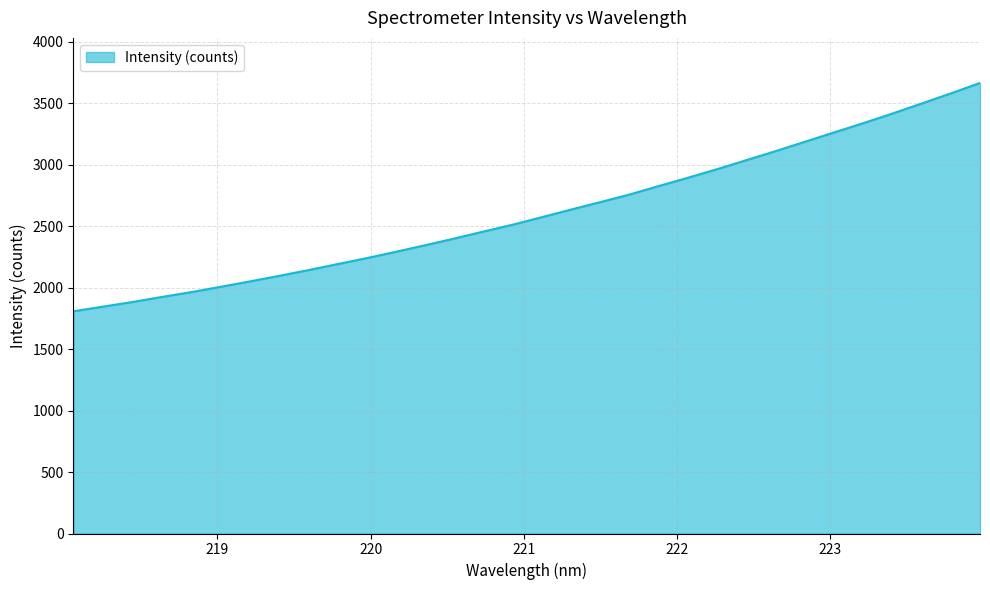

What is the greatest value displayed?

3663.3